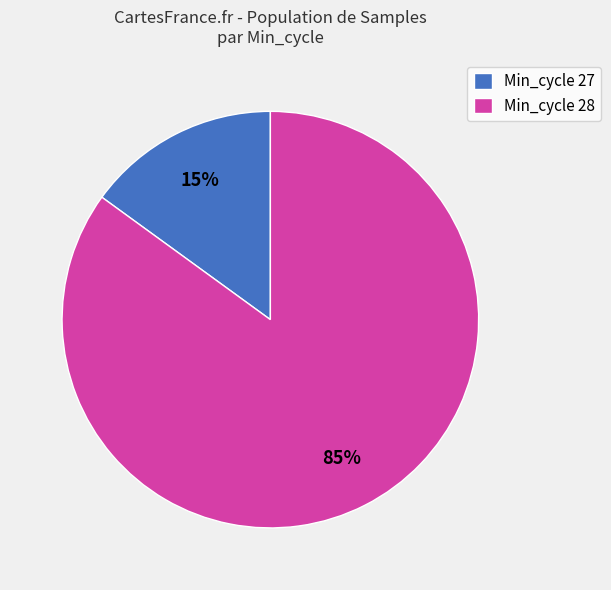

Rank the categories by value from lowest to highest.

Min_cycle 27, Min_cycle 28